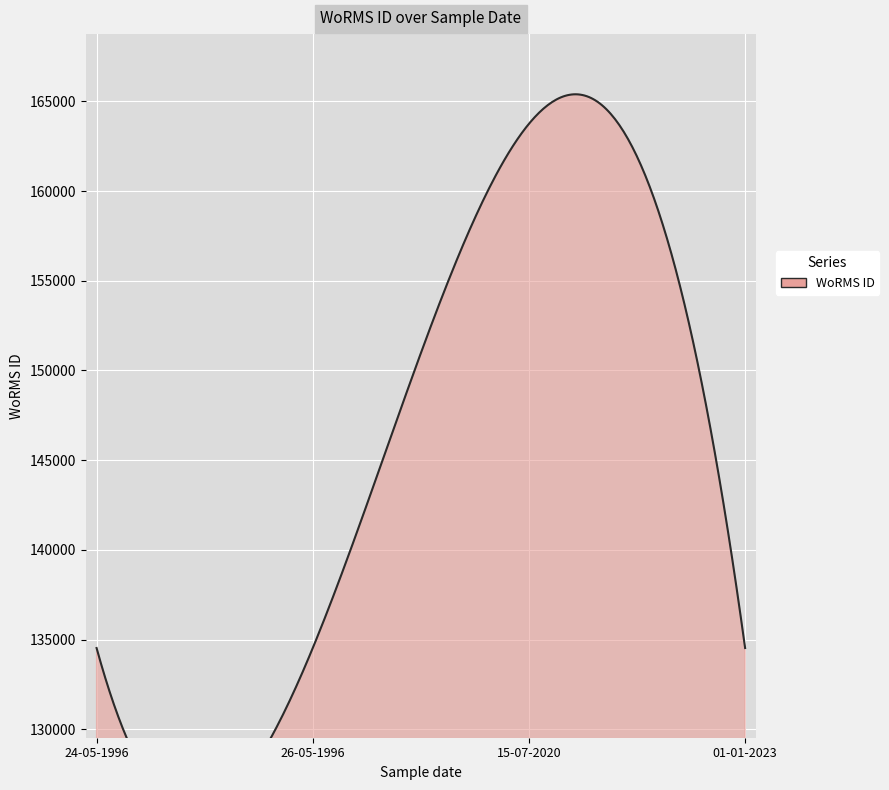

What is the difference between the maximum and minimum values?

29221